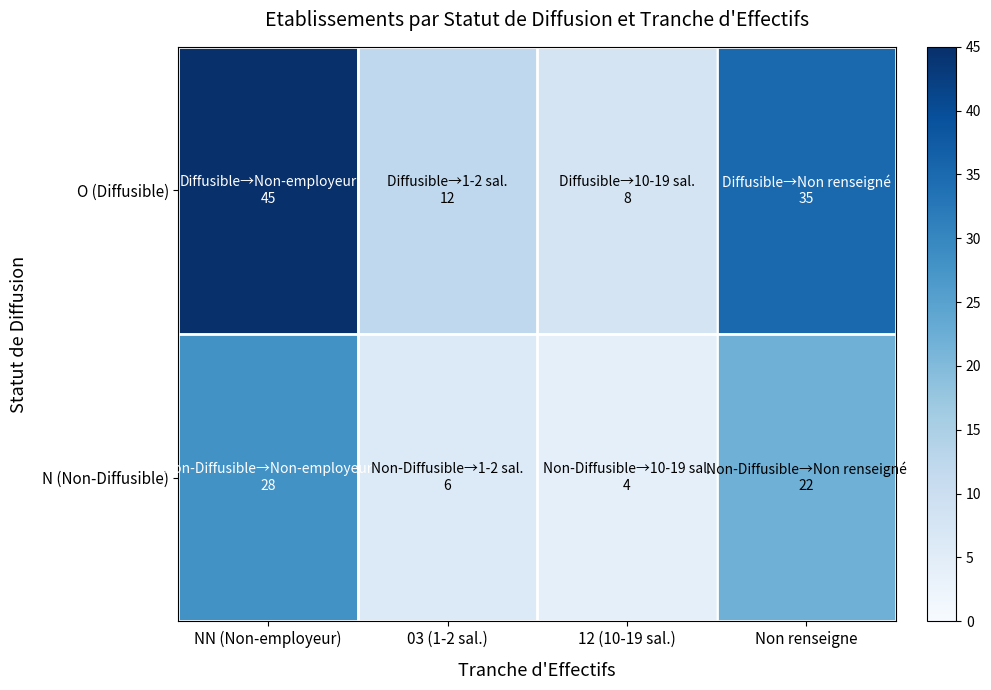

Reading left to right, transcribe all the data shown in this chart.

O (Diffusible): NN (Non-employeur)=45	03 (1-2 sal.)=12	12 (10-19 sal.)=8	Non renseigne=35
N (Non-Diffusible): NN (Non-employeur)=28	03 (1-2 sal.)=6	12 (10-19 sal.)=4	Non renseigne=22